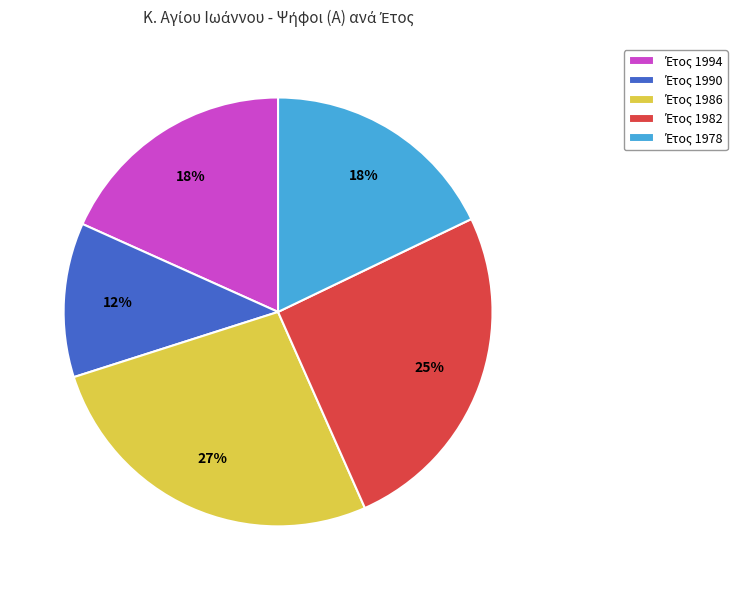

Does any single category account for the majority?

No